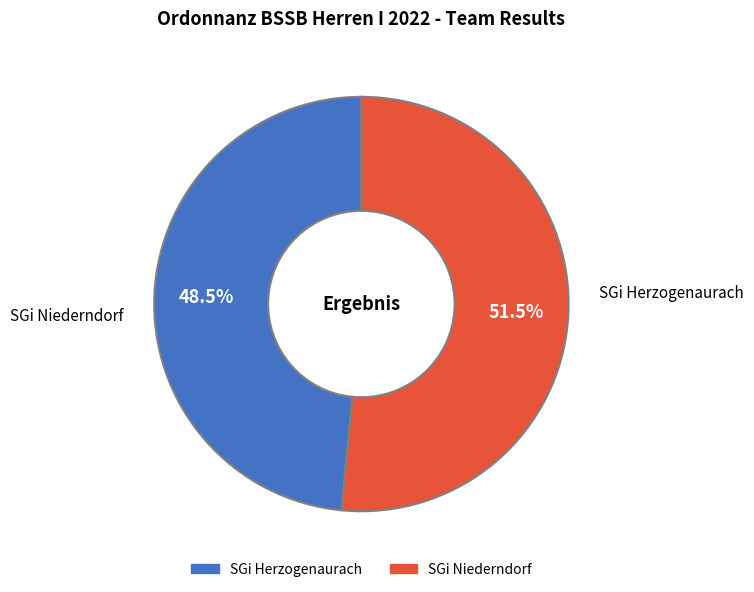

Which has a higher value, SGi Herzogenaurach or SGi Niederndorf?

SGi Niederndorf